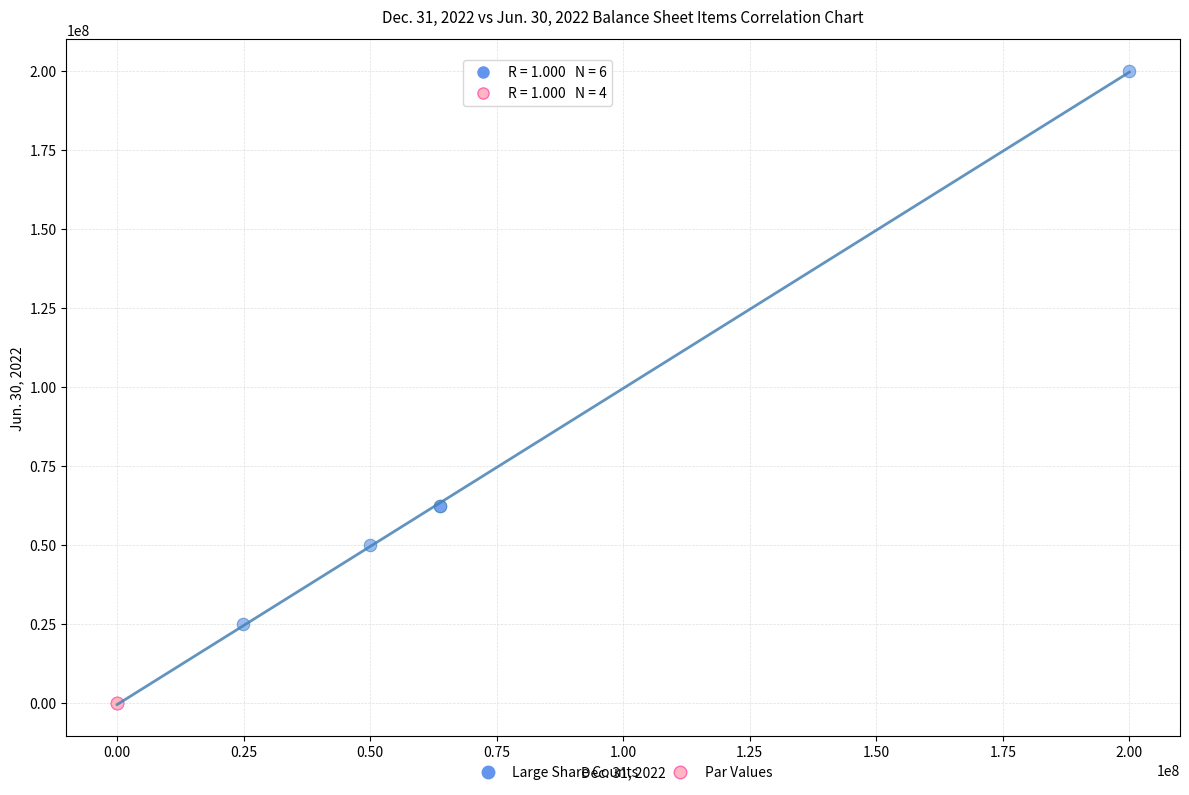

Which series has the largest Y range (max minus min)?

Large Share Counts